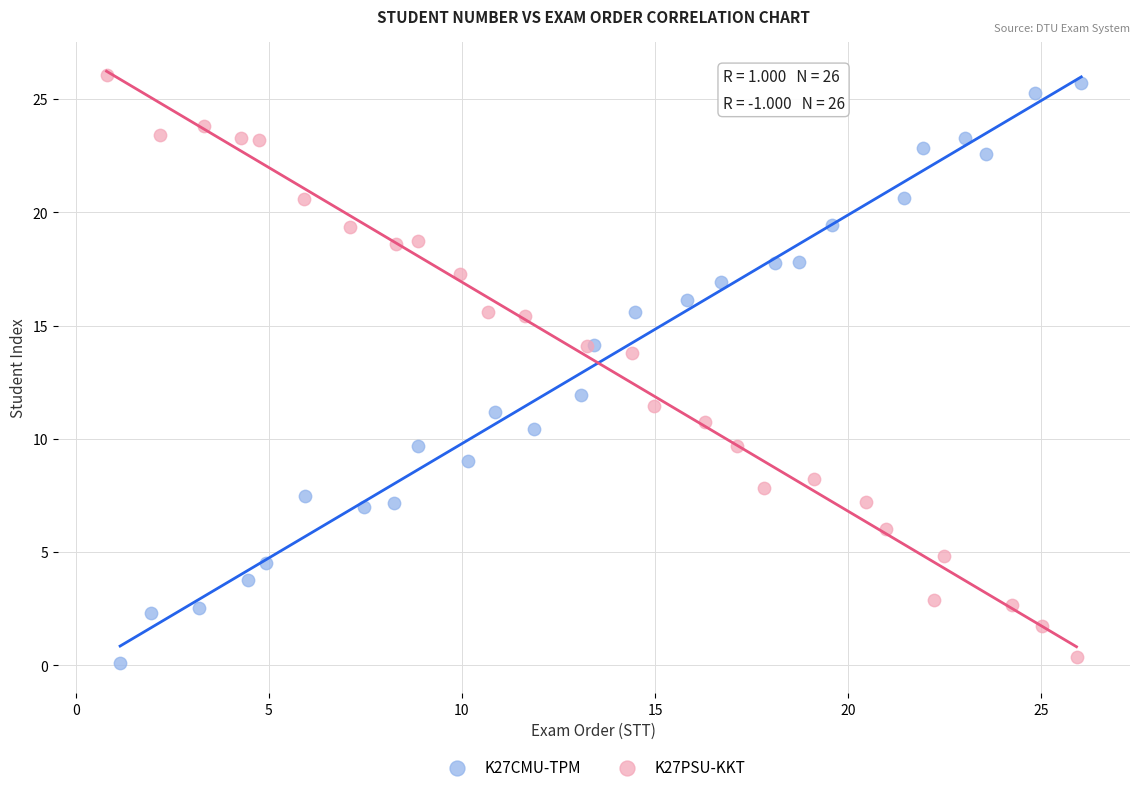

What are all the series names shown in the legend?

K27CMU-TPM, K27PSU-KKT